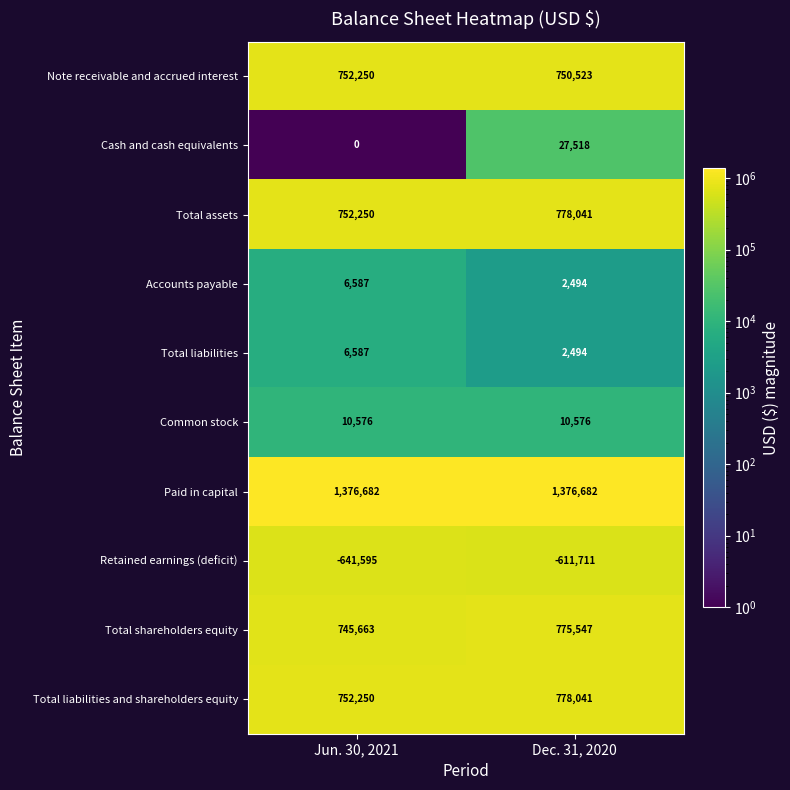

Reading left to right, transcribe all the data shown in this chart.

Note receivable and accrued interest: 752250	750523
Cash and cash equivalents: 0	27518
Total assets: 752250	778041
Accounts payable: 6587	2494
Total liabilities: 6587	2494
Common stock: 10576	10576
Paid in capital: 1376682	1376682
Retained earnings (deficit): -641595	-611711
Total shareholders equity: 745663	775547
Total liabilities and shareholders equity: 752250	778041